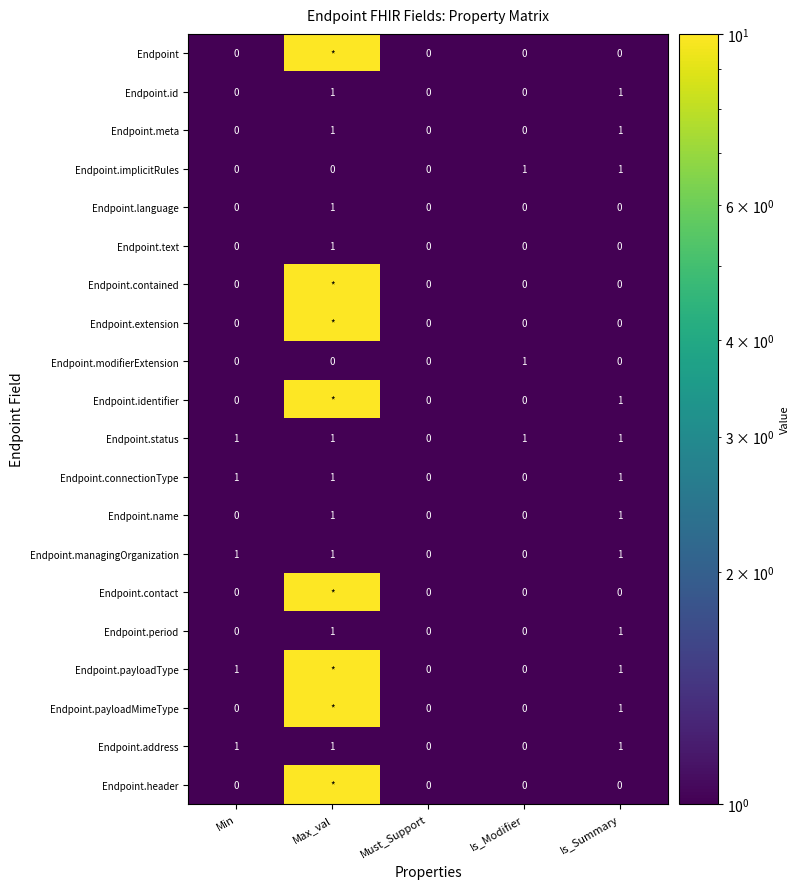

At which category is the sum across all series the highest?

Max_val